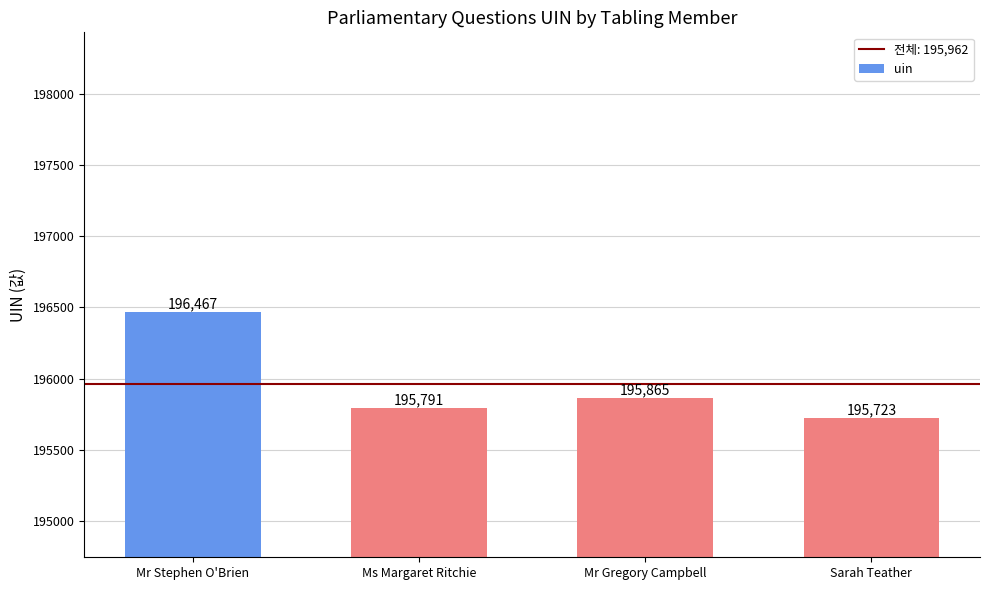

The chart shows a value of 195791 at Ms Margaret Ritchie. True or false?

True